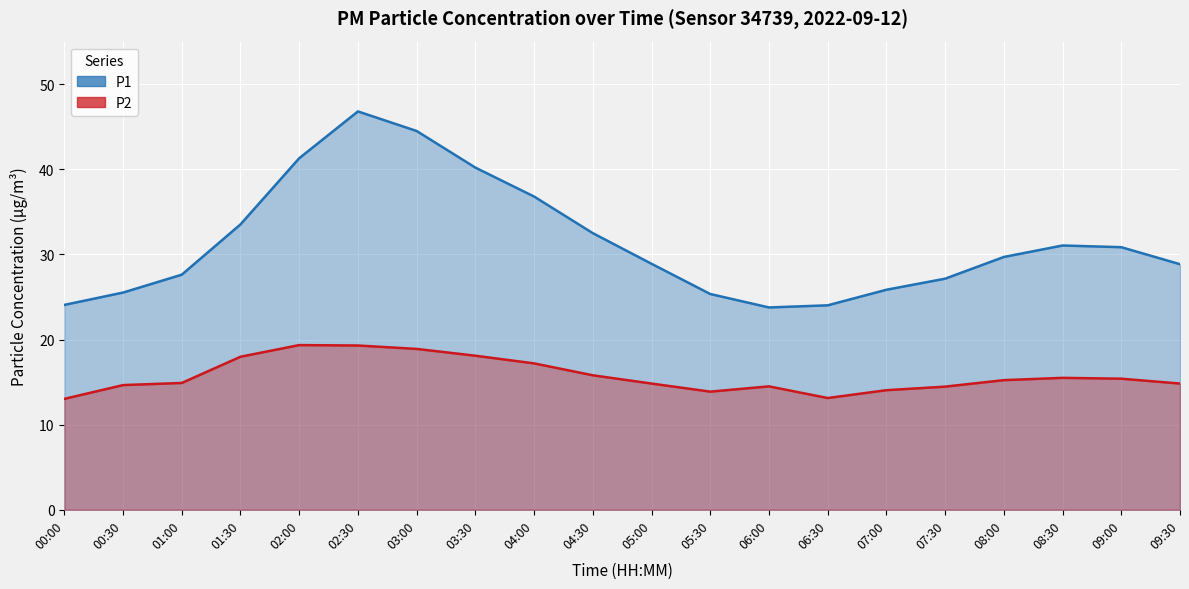

Reading left to right, list all the values displayed in this chart.

P1: 00:00=24.1	00:30=25.5	01:00=27.6	01:30=33.5	02:00=41.3	02:30=46.8	03:00=44.5	03:30=40.2	04:00=36.8	04:30=32.5	05:00=28.9	05:30=25.4	06:00=23.8	06:30=24.0	07:00=25.9	07:30=27.1	08:00=29.7	08:30=31.1	09:00=30.9	09:30=28.9
P2: 00:00=13.0	00:30=14.7	01:00=14.9	01:30=18.0	02:00=19.4	02:30=19.3	03:00=18.9	03:30=18.1	04:00=17.2	04:30=15.8	05:00=14.8	05:30=13.9	06:00=14.5	06:30=13.1	07:00=14.1	07:30=14.5	08:00=15.2	08:30=15.5	09:00=15.4	09:30=14.8